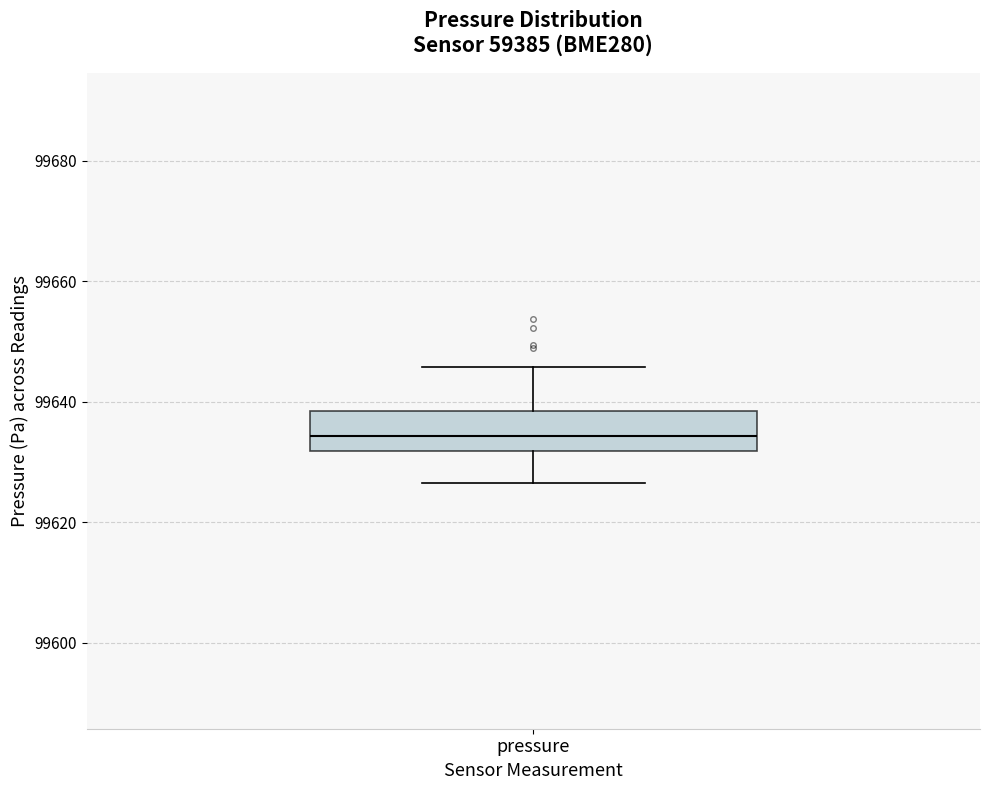

Transcribe this box plot: give where the median line is, the range the box spans, and where the two whiskers end, as read against the y-axis. The values are not printed on the chart, so give them approximately, as read against the axis.

median 99634, box 99632 to 99638, whiskers 99626 to 99646